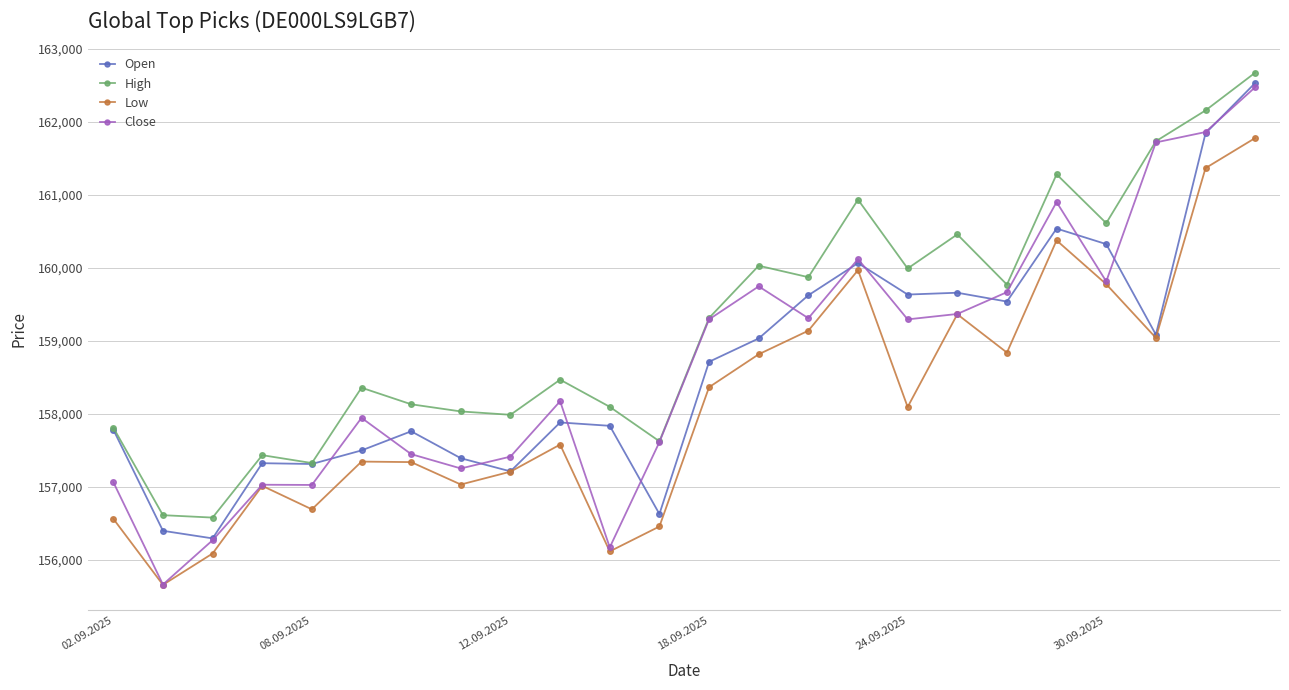

True or false: Low and High intersect in this chart.

False